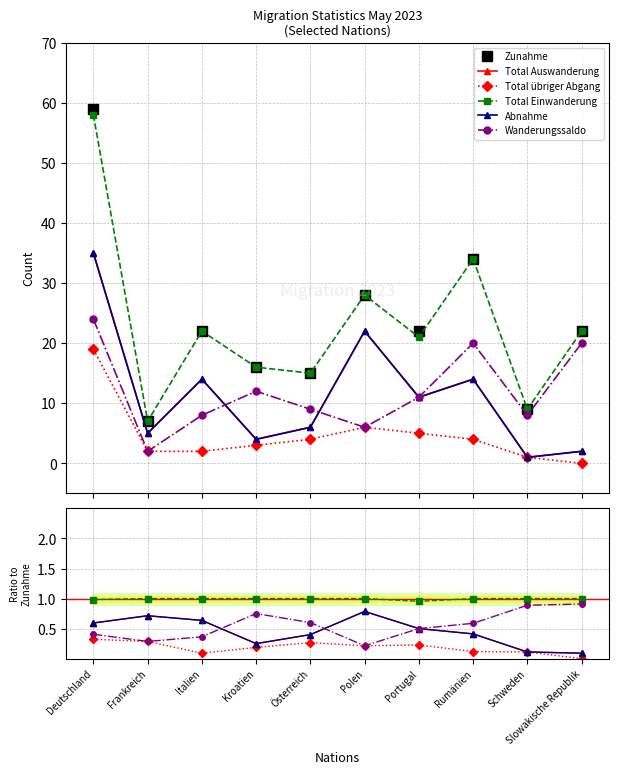

Which series has the largest range (max minus min)?

Zunahme